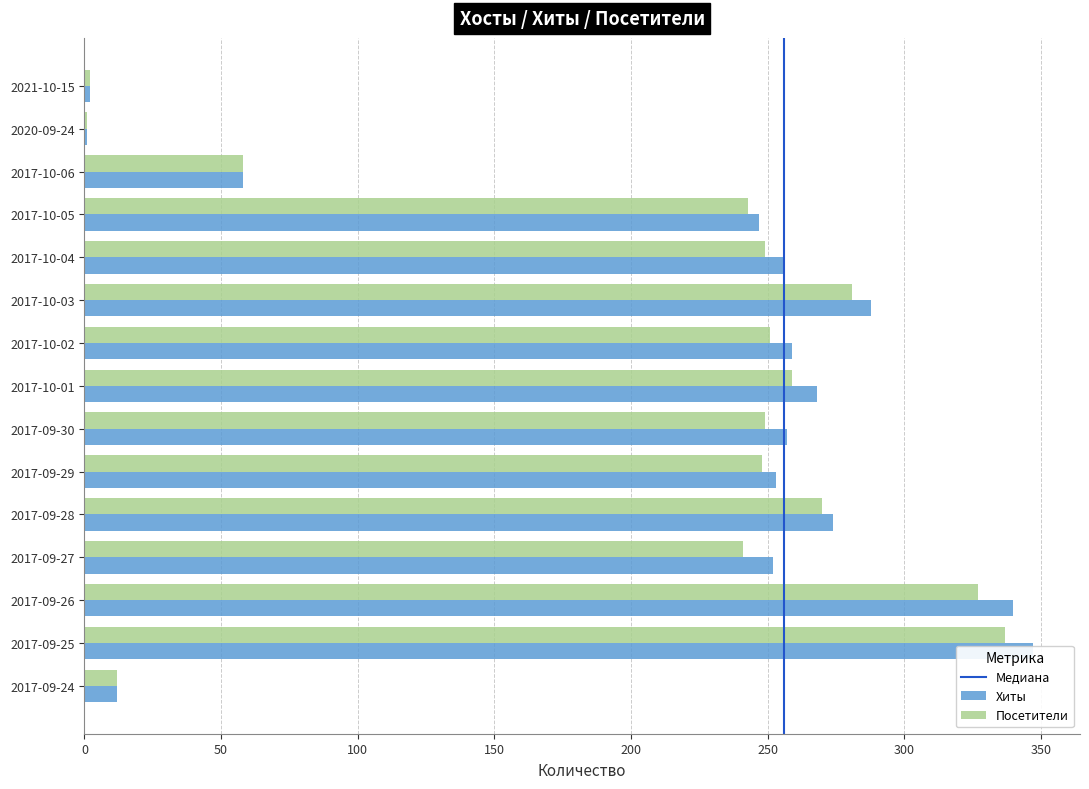

What is the average value of the Посетители series?

202